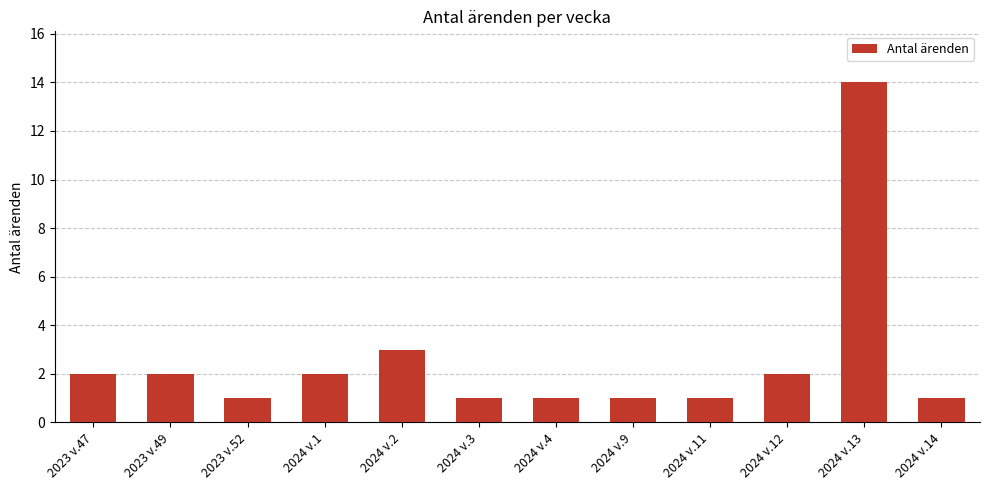

At which label is the value closest to 7?

2024 v.2